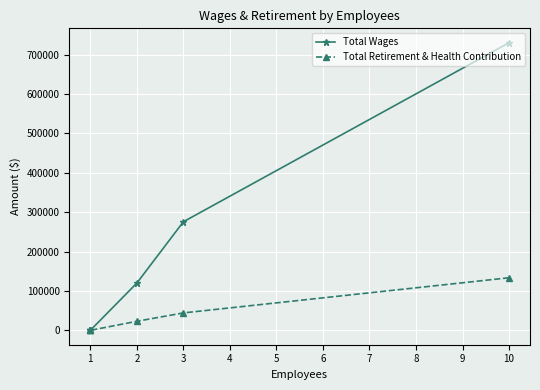

At 1, list the series in order from largest to smallest.

Total Wages, Total Retirement & Health Contribution